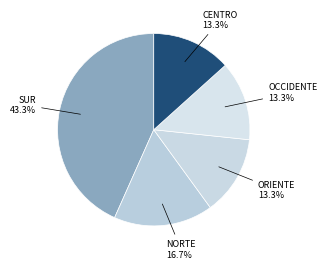

How many slices are in this pie chart?

5